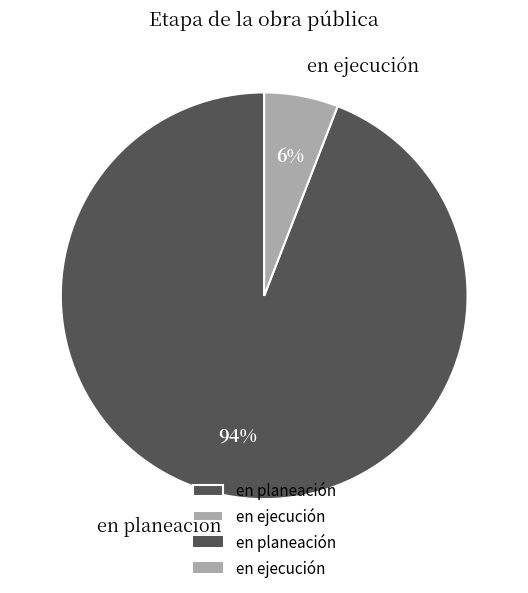

Is it true that en ejecución is 1% of the pie?

False